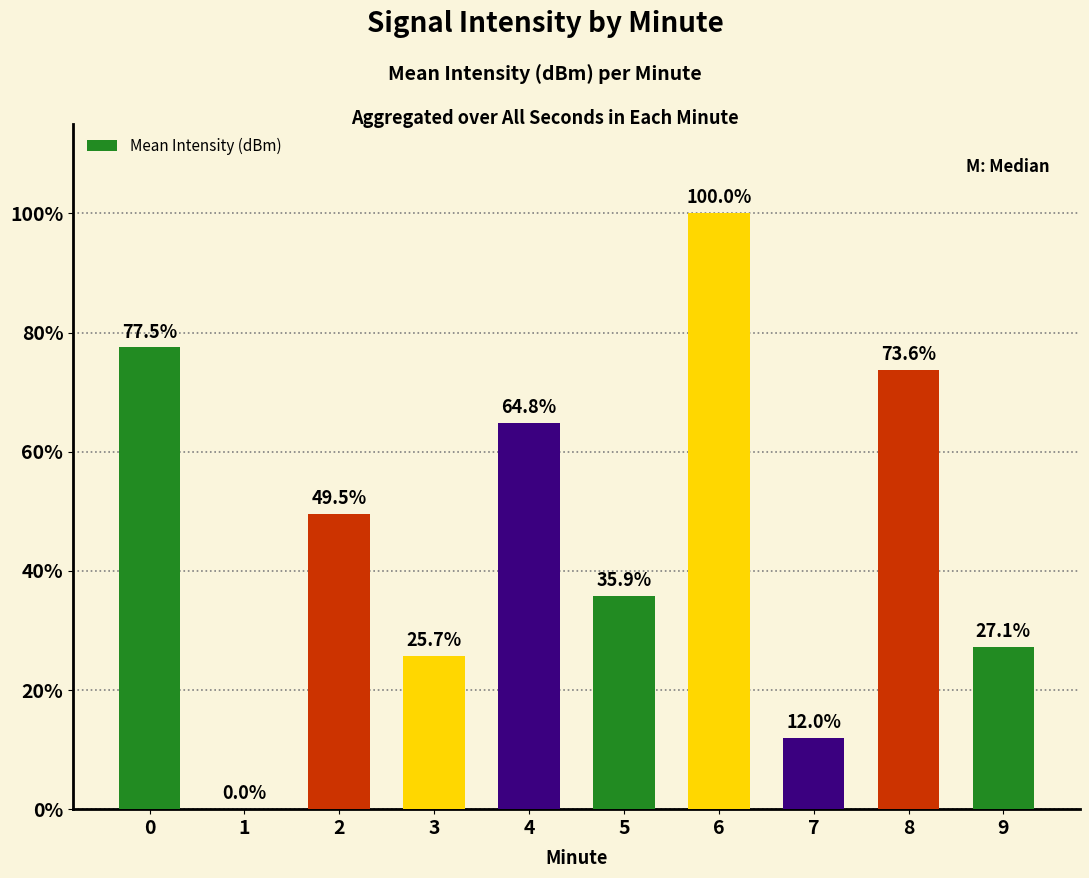

Which category has the highest value across all series?

6